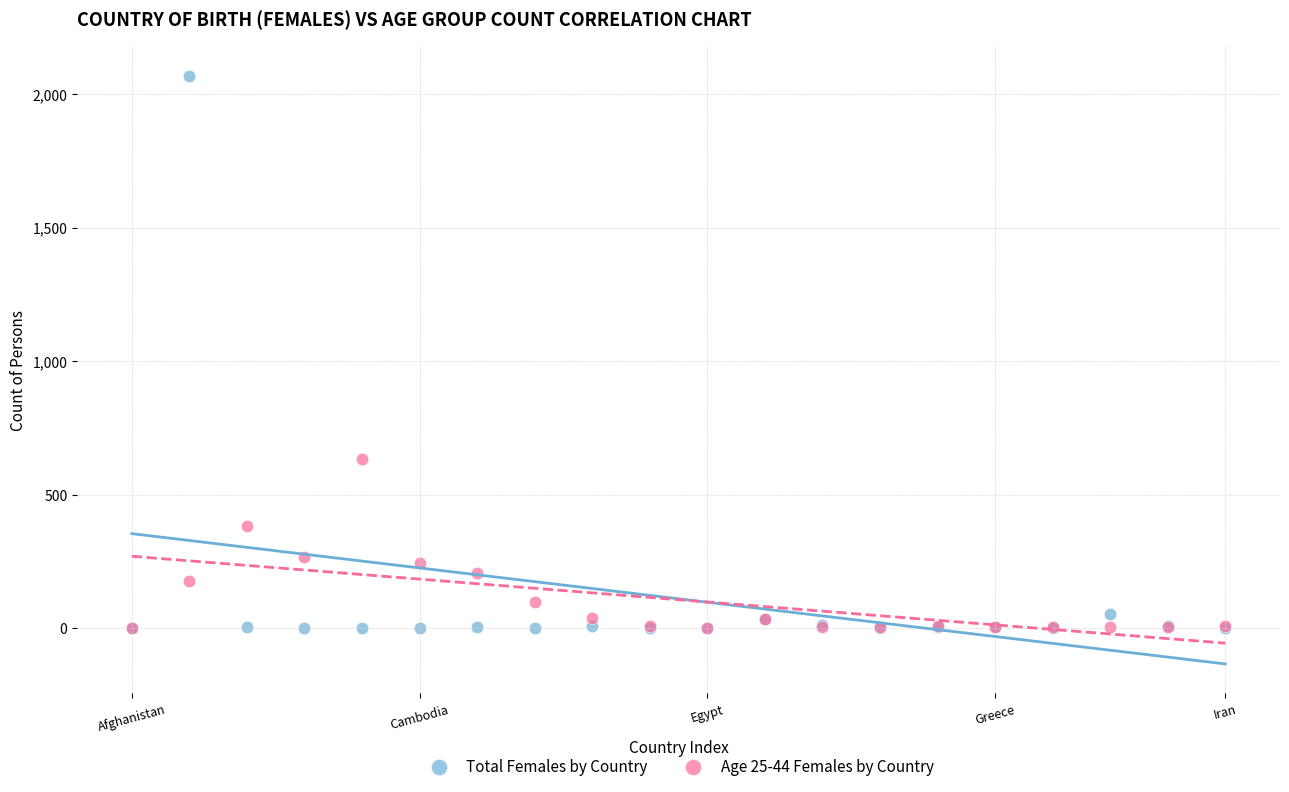

Which series reaches the maximum Y coordinate?

Total Females by Country